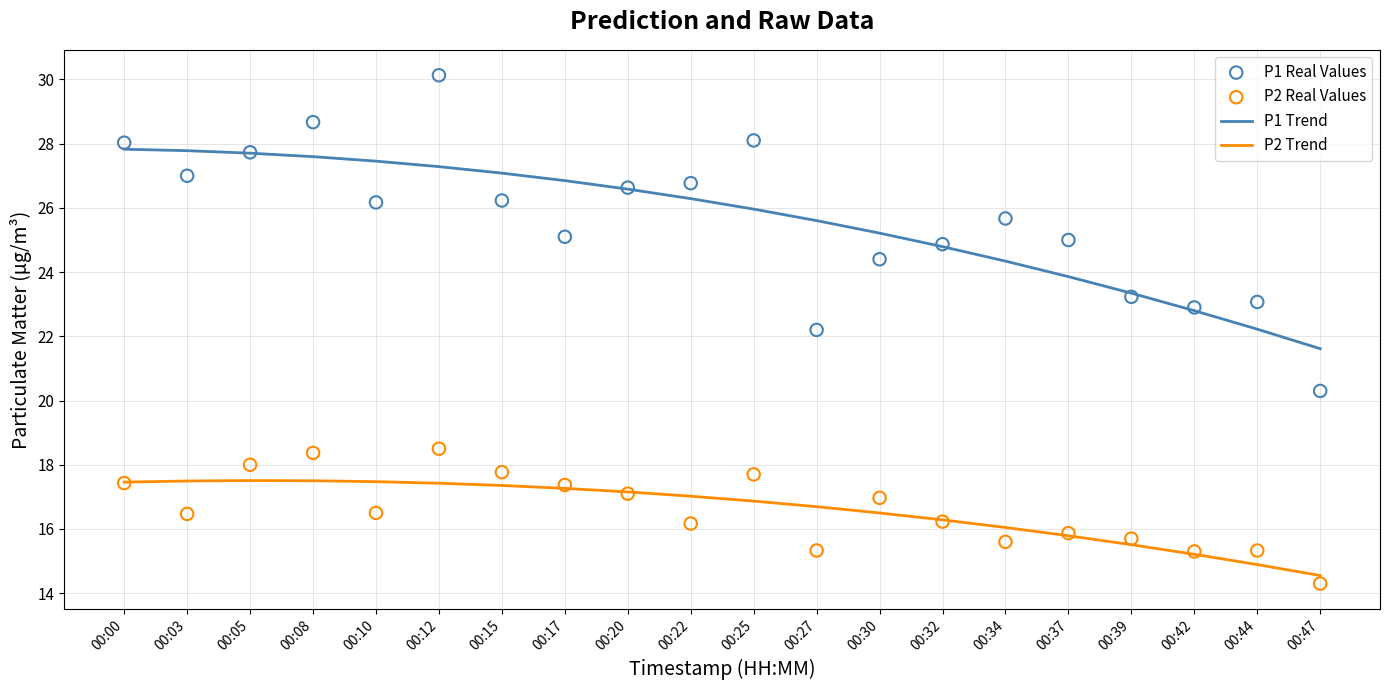

Which series contains the lowest Y value?

P2 Real Values